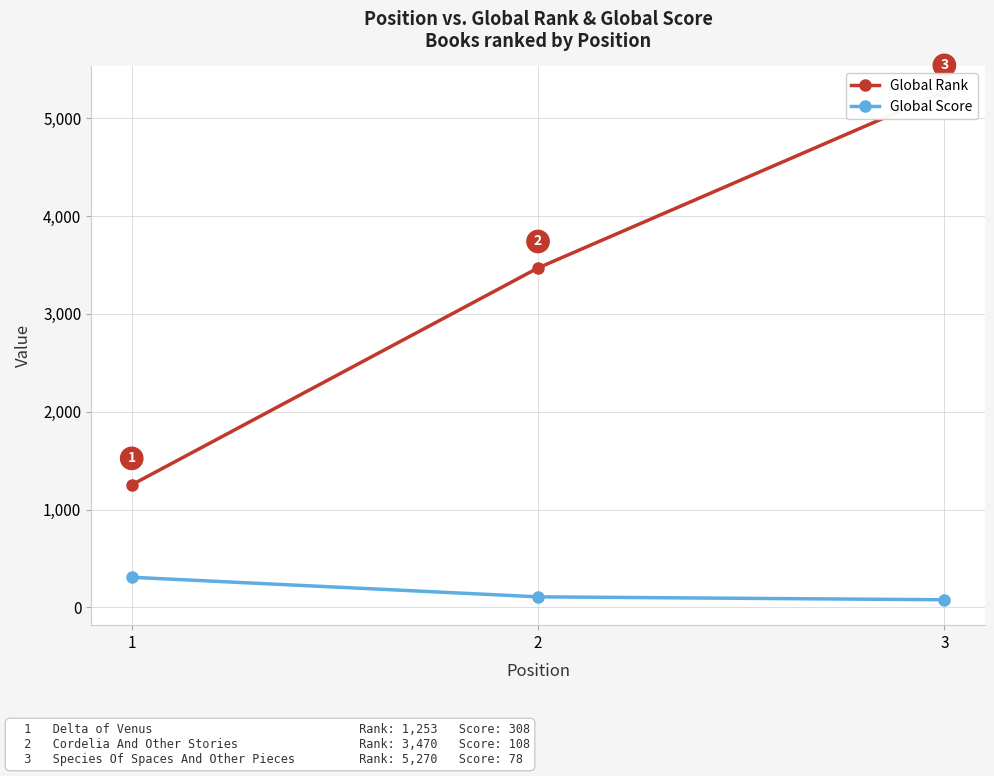

The Global Rank series shows 3470 at 2. True or false?

True